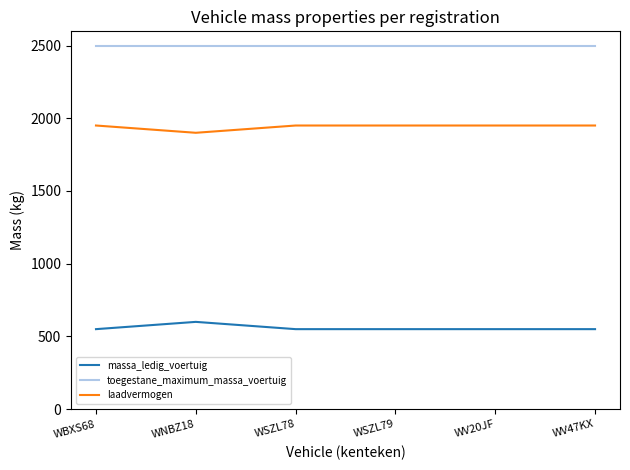

Is it true that toegestane_maximum_massa_voertuig equals 2500 at WSZL79?

True